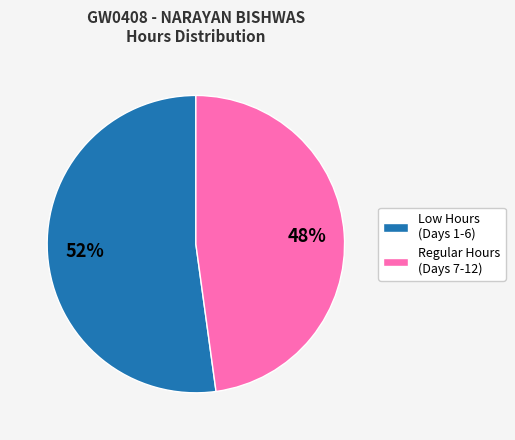

How many slices are in this pie chart?

2